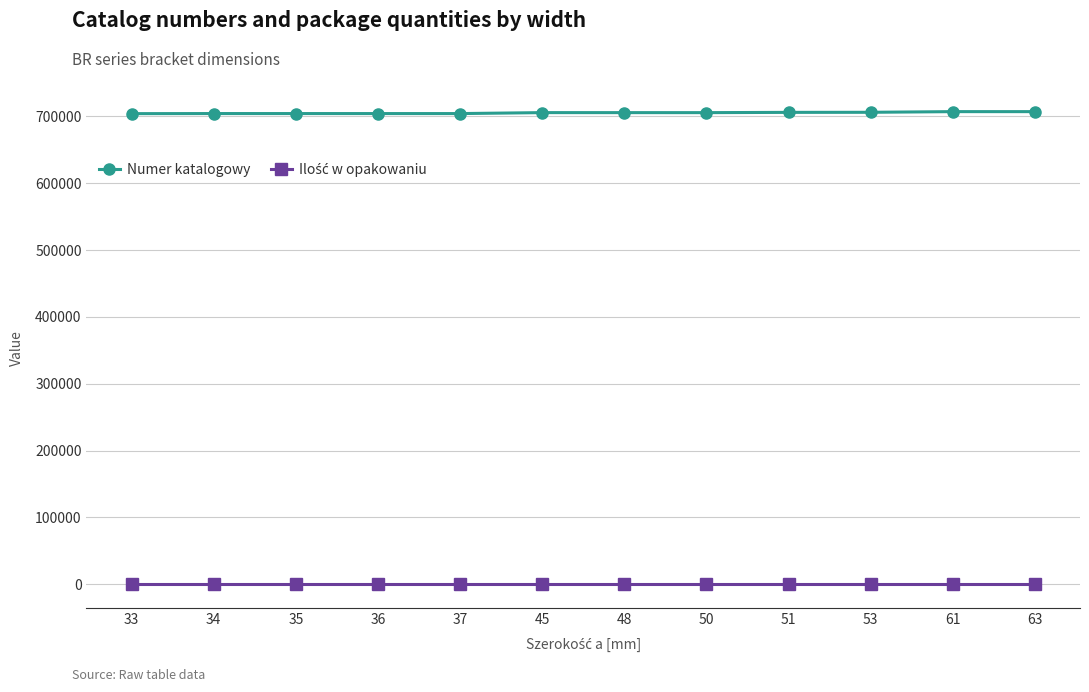

What is the average value of the Numer katalogowy series?

705256